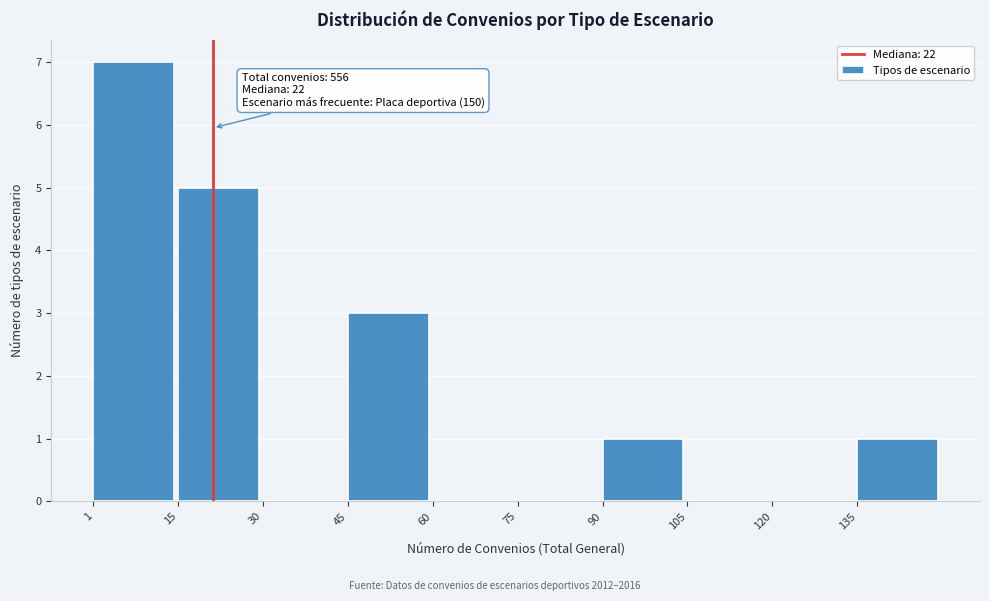

Which range on the x-axis has the tallest bar?

2 to 16